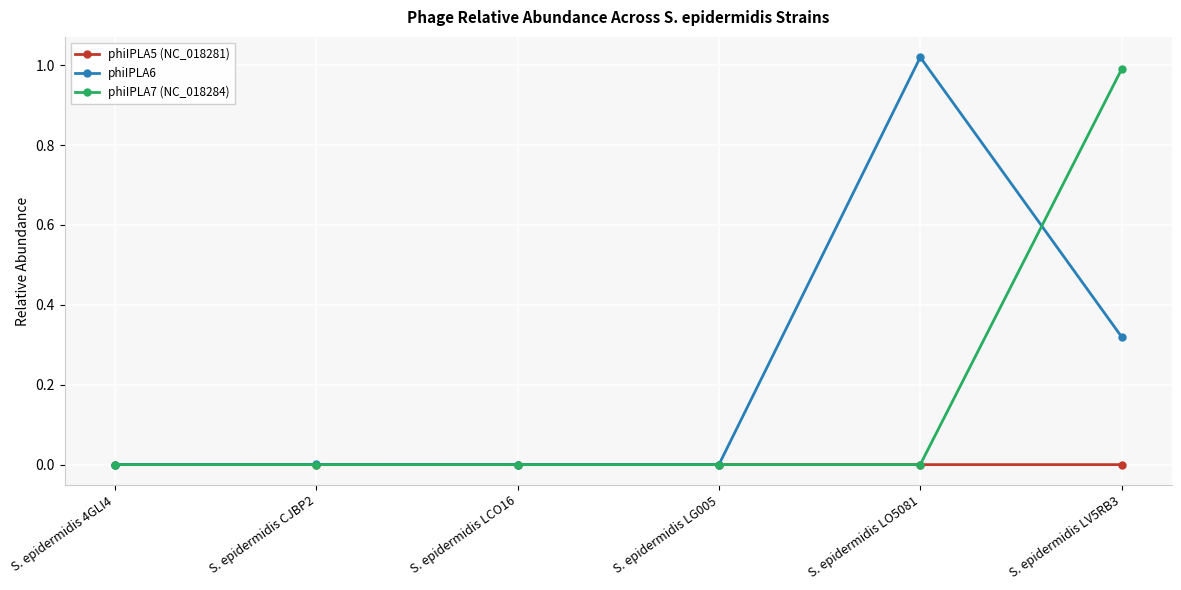

Which category has the highest value across all series?

S. epidermidis LO5081